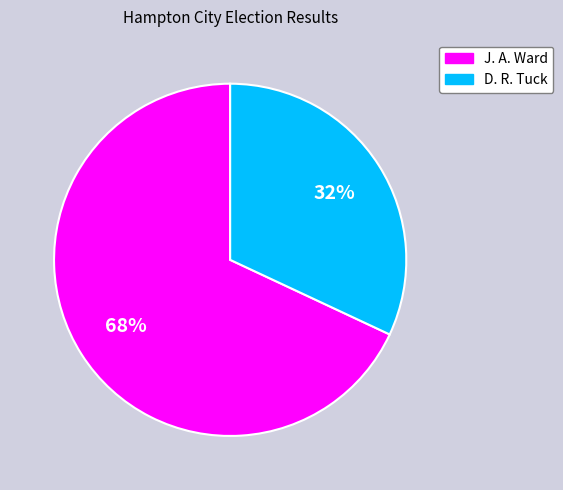

Is there a majority slice in this chart?

Yes